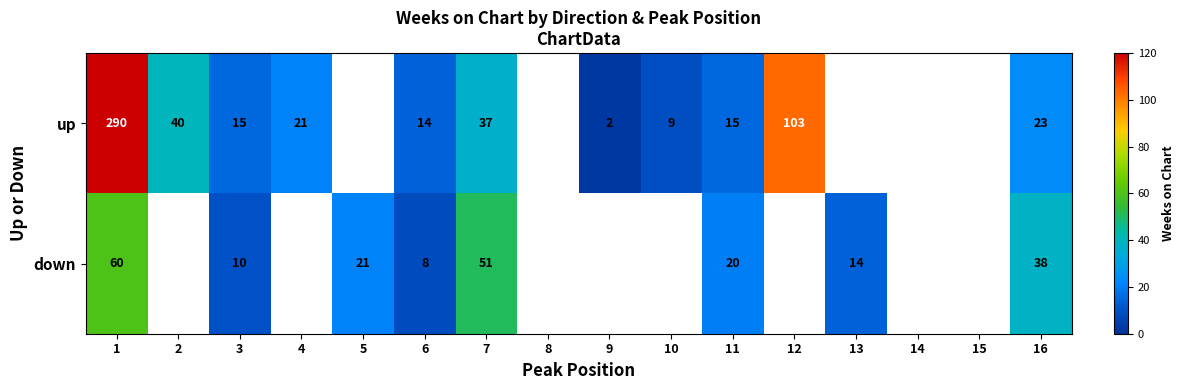

What is the sum of the up values at 1 and 10?

299